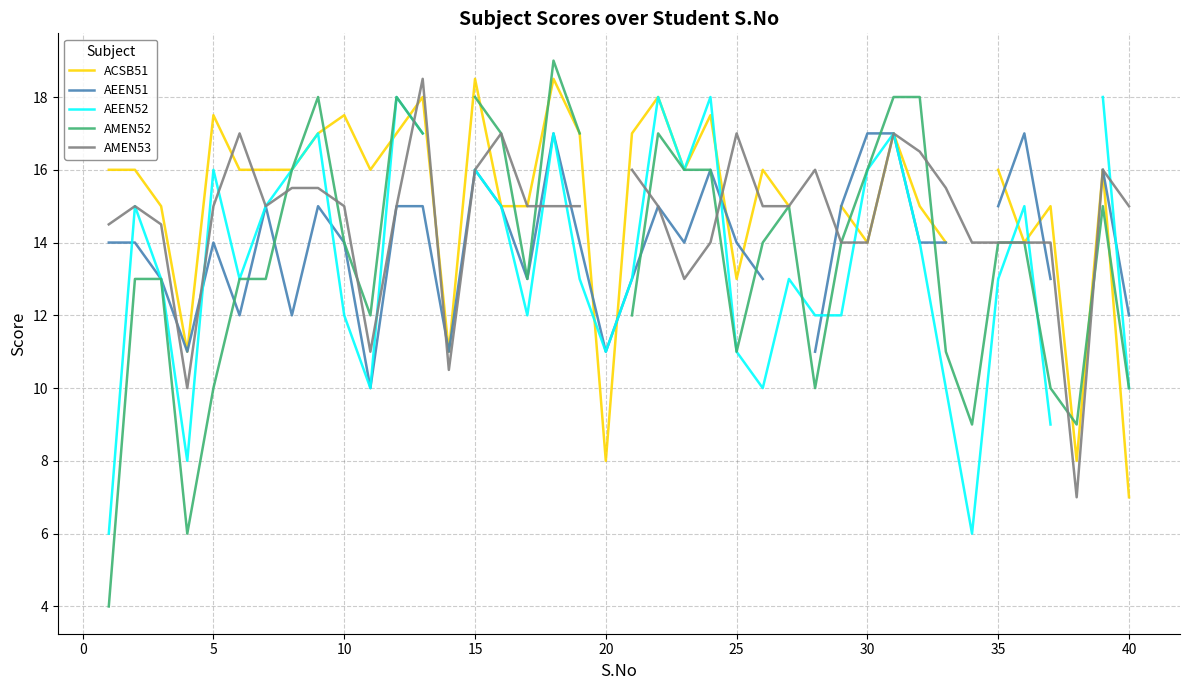

At how many categories does at least one series exceed 10?

39